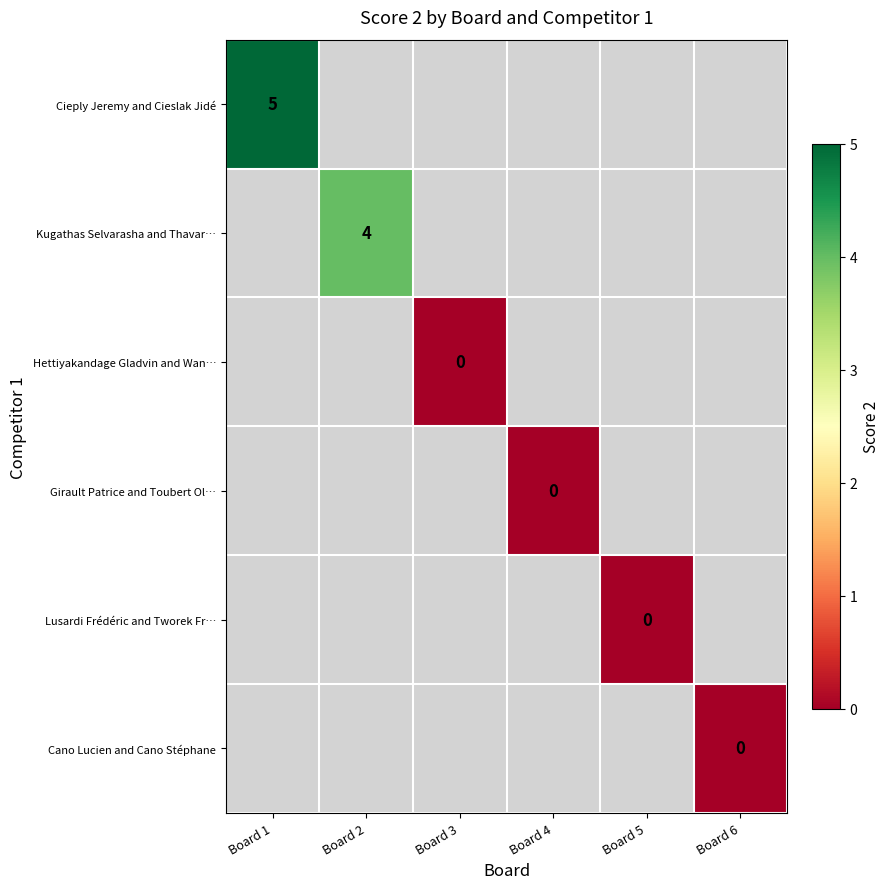

Is it true that Cano Lucien and Cano Stéphane equals -1 at Board 1?

False